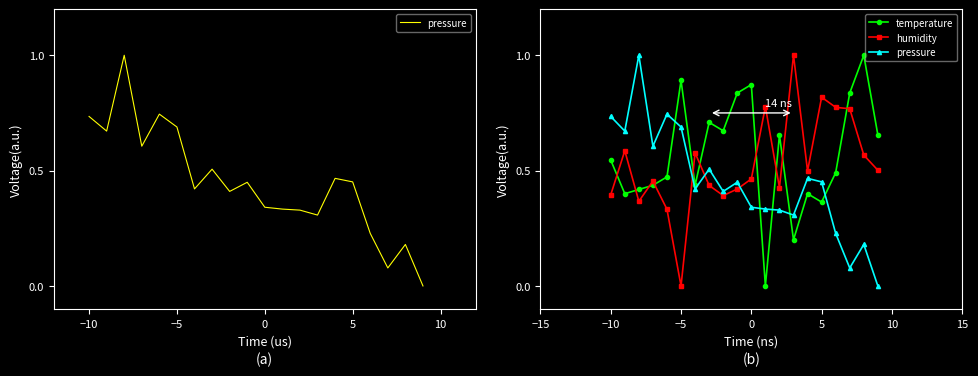

Which series has the largest total across all categories?

temperature